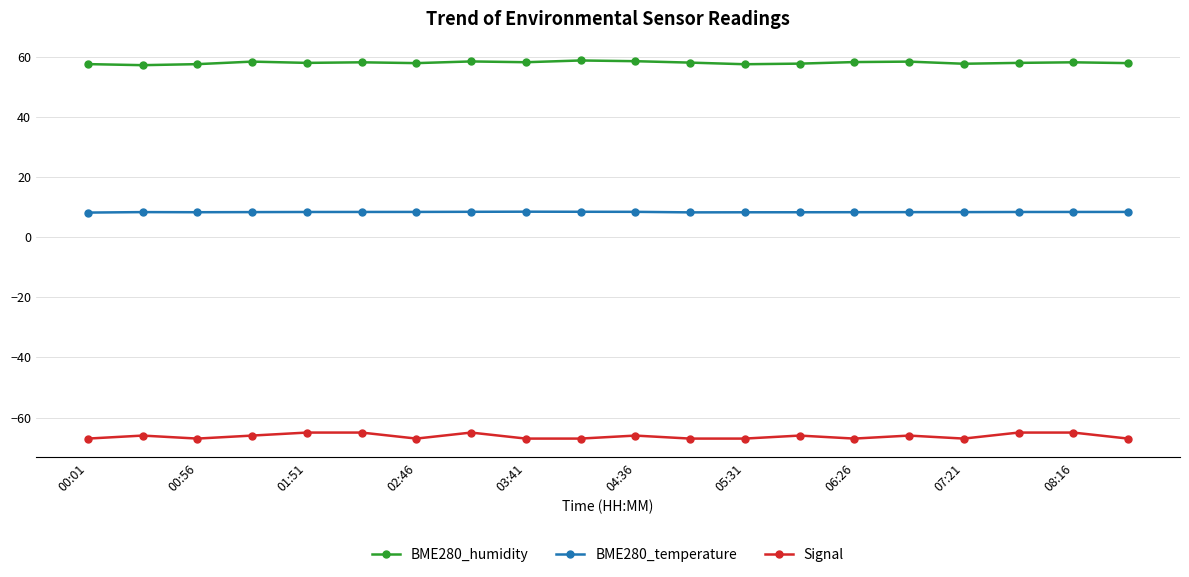

What is the lowest value of the BME280_temperature series?

8.2